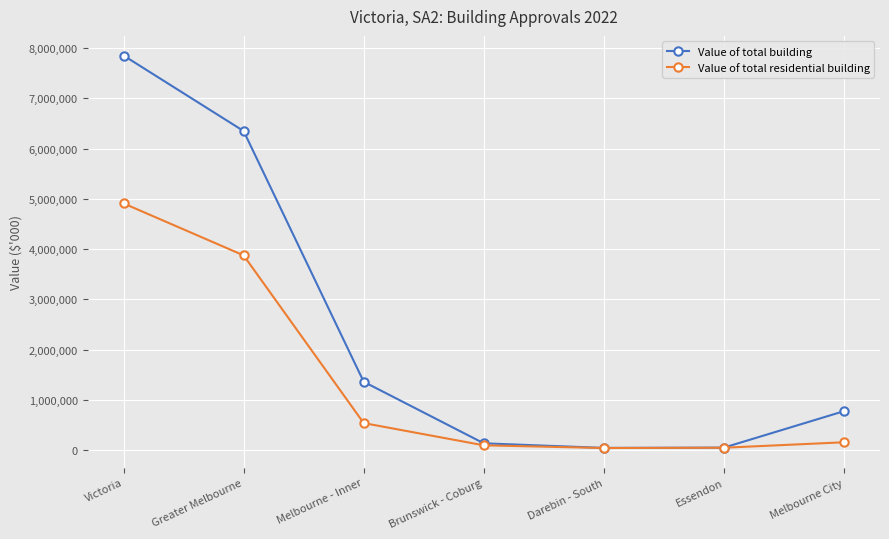

At Melbourne - Inner, list the series in order from largest to smallest.

Value of total building, Value of total residential building